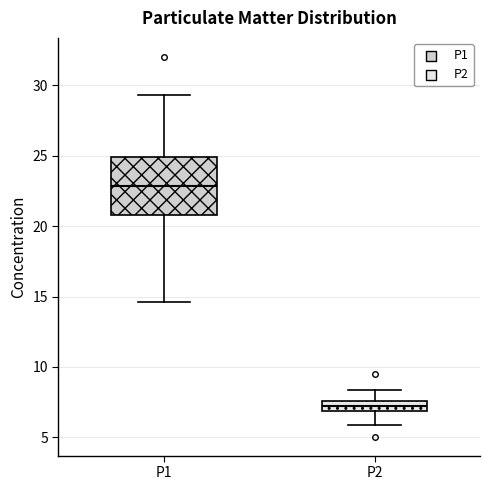

Comparing the boxes themselves (not the whiskers), which one is the tallest?

P1